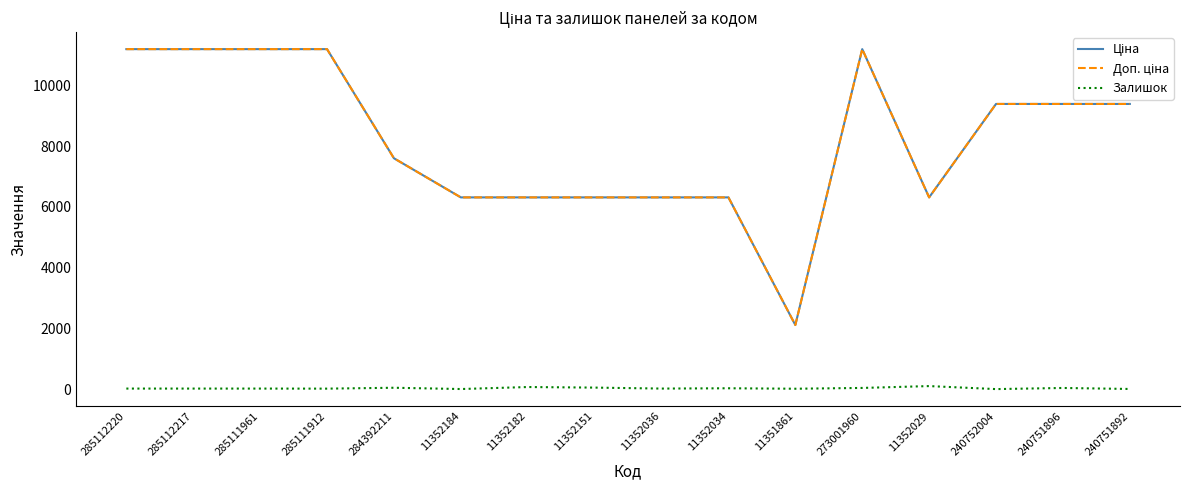

The Залишок series shows 44.0 at 284392211. True or false?

True